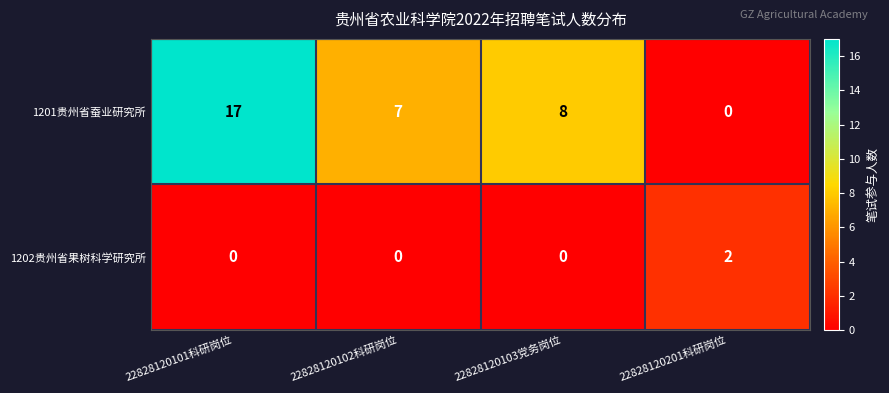

What is the difference between the maximum and minimum values in the 1201贵州省蚕业研究所 series?

17